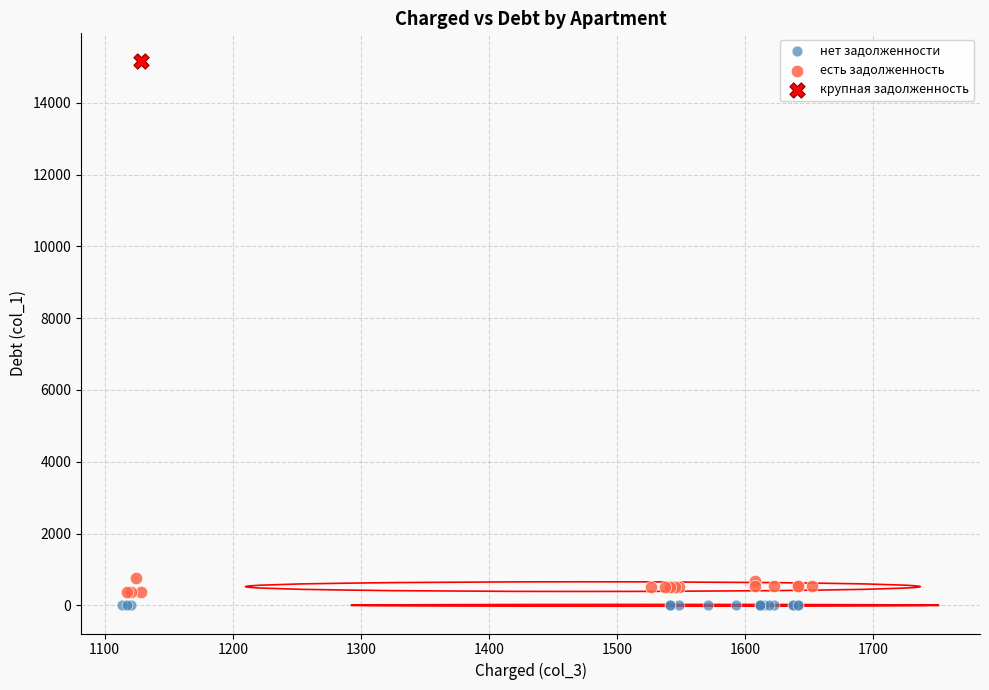

What are all the series names shown in the legend?

нет задолженности, есть задолженность, крупная задолженность